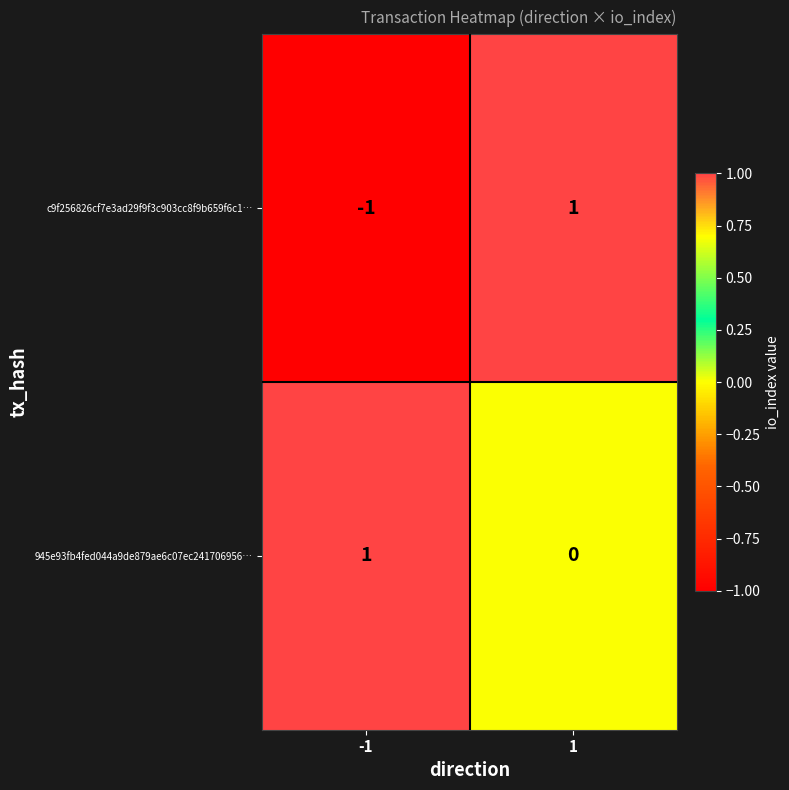

Reading right to left, transcribe all the data shown in this chart.

c9f256826cf7e3ad29f9f3c903cc8f9b659f6c1…: 1=1	-1=-1
945e93fb4fed044a9de879ae6c07ec241706956…: 1=0	-1=1